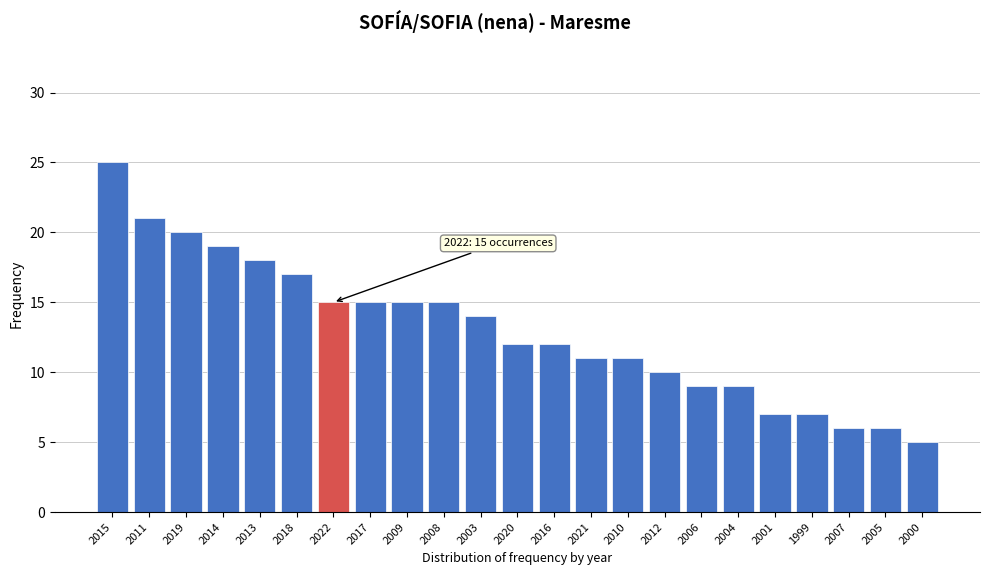

Reading left to right, extract all data points from this chart.

25	21	20	19	18	17	15	15	15	15	14	12	12	11	11	10	9	9	7	7	6	6	5